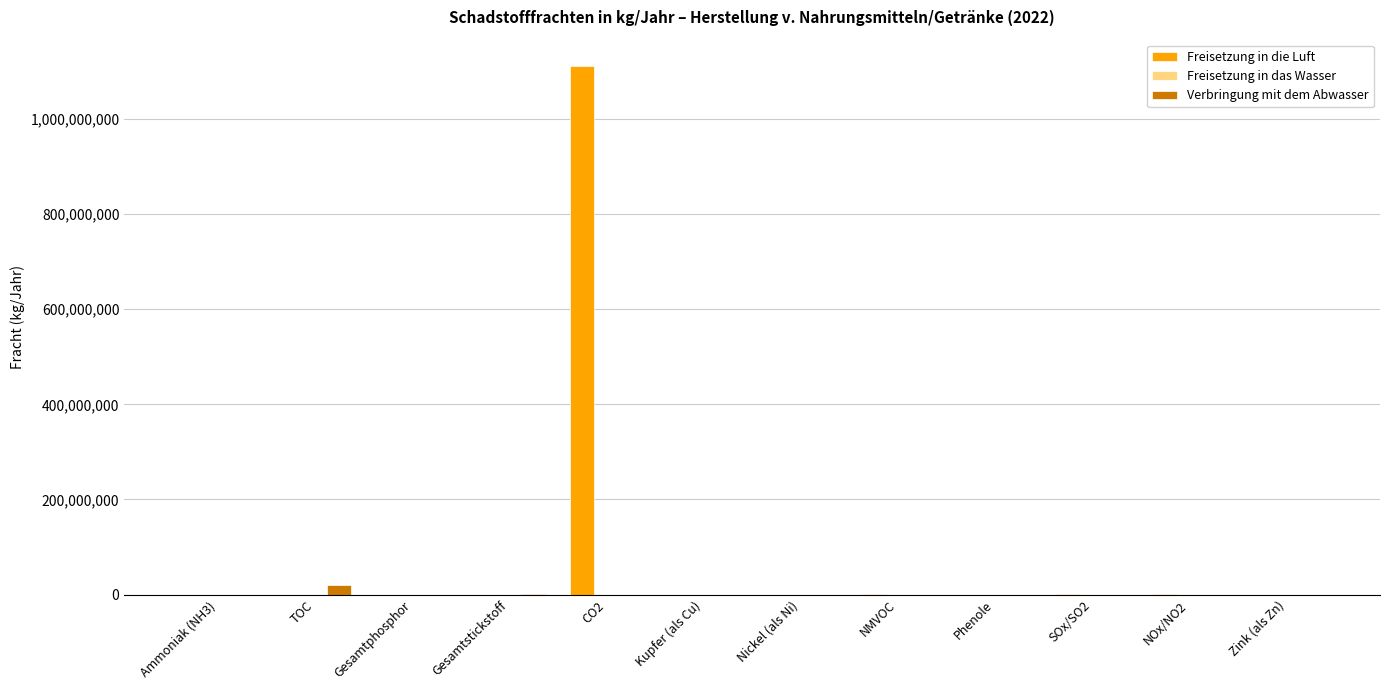

Which series changed the most between CO2 and NMVOC?

Freisetzung in die Luft